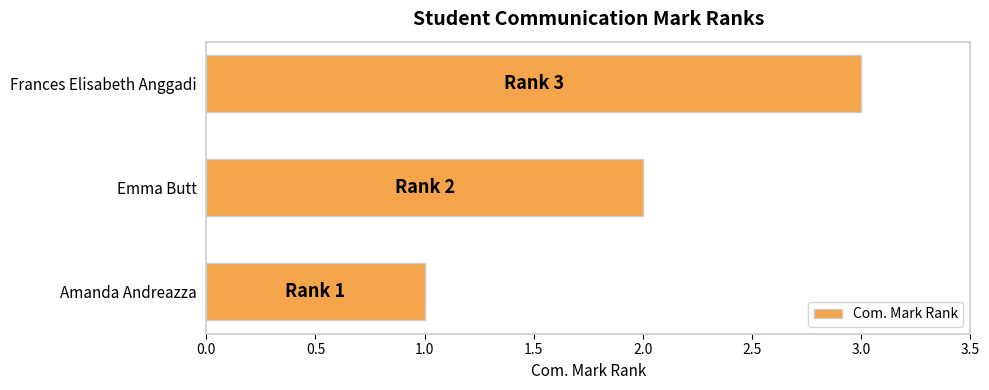

The value at Emma Butt is 3. True or false?

False